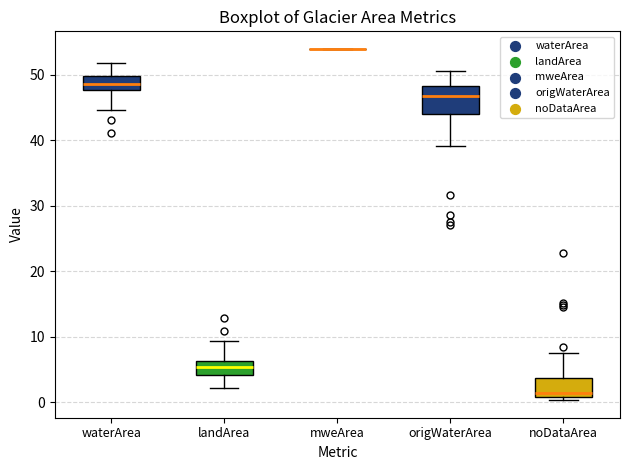

Where does the upper whisker of the box for waterArea end on the y-axis? The values are not printed on the chart, so give them approximately, as read against the axis.

52